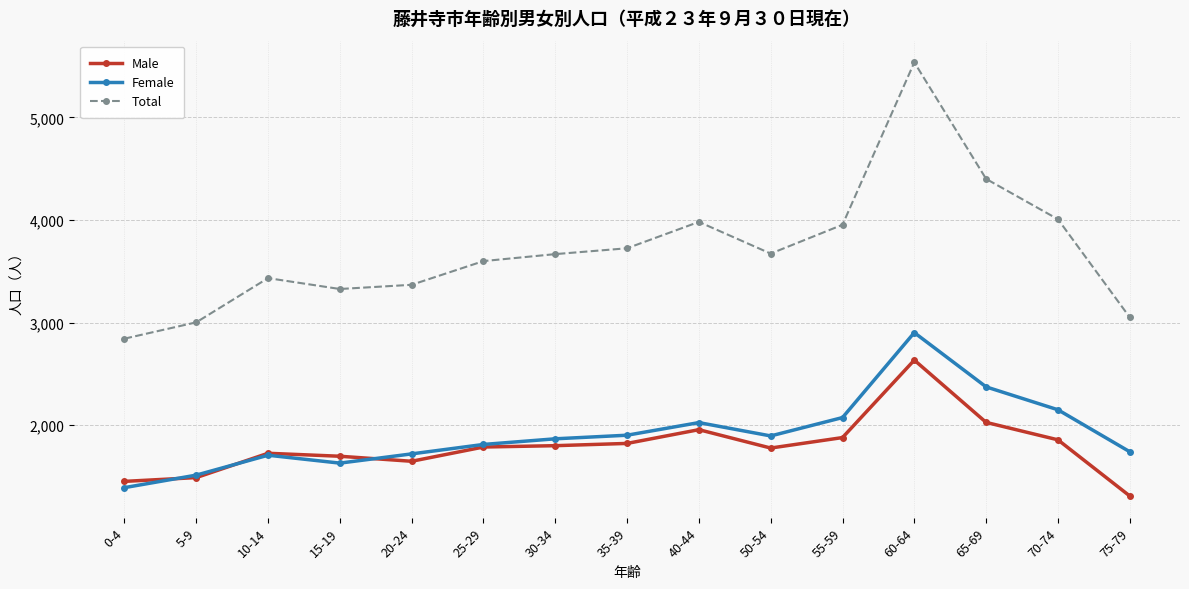

At how many categories does at least one series exceed 4076?

2